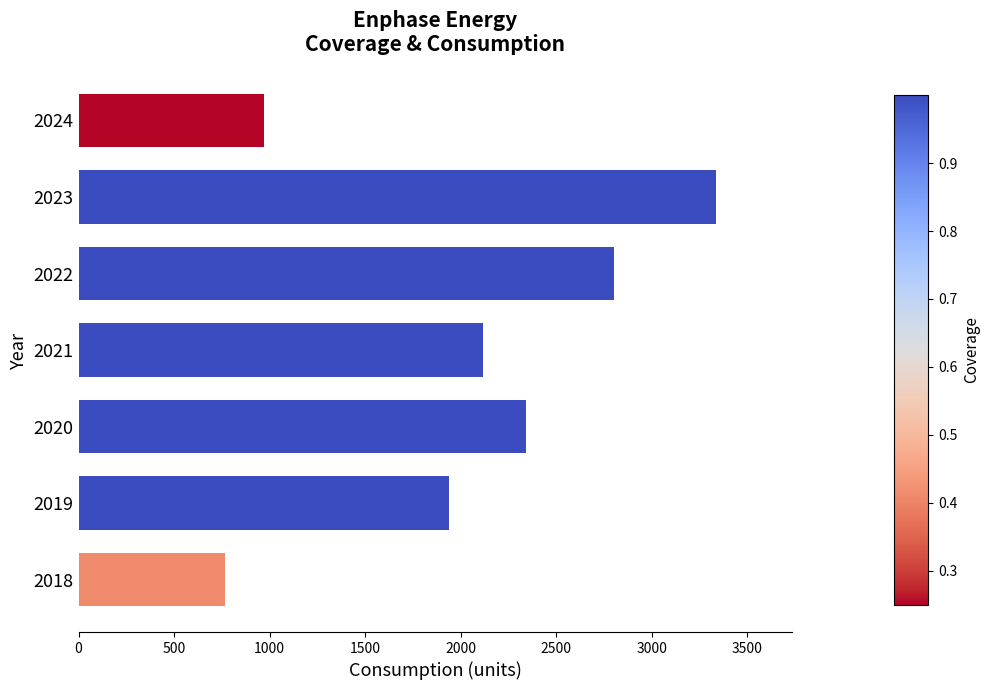

How many data points does each series have?

7